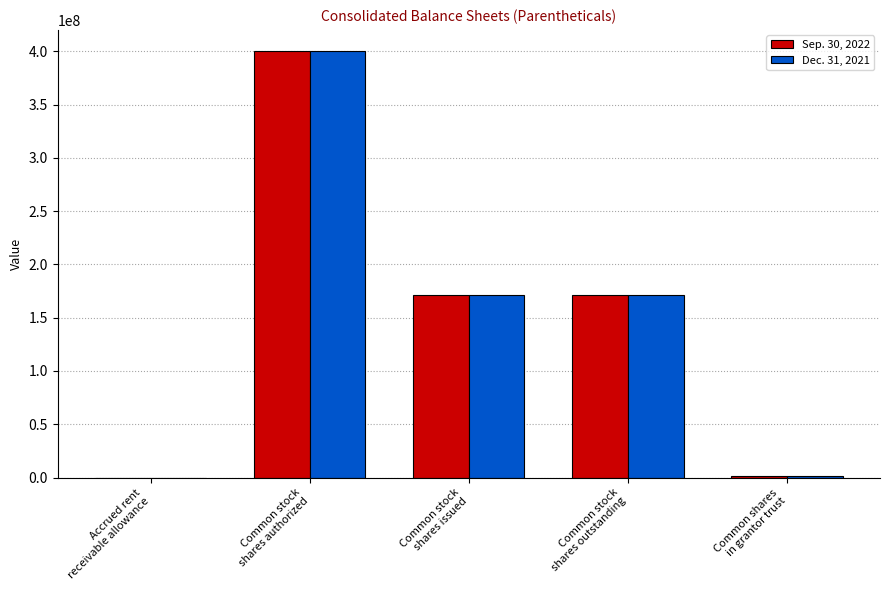

Count the number of categories in the chart.

5